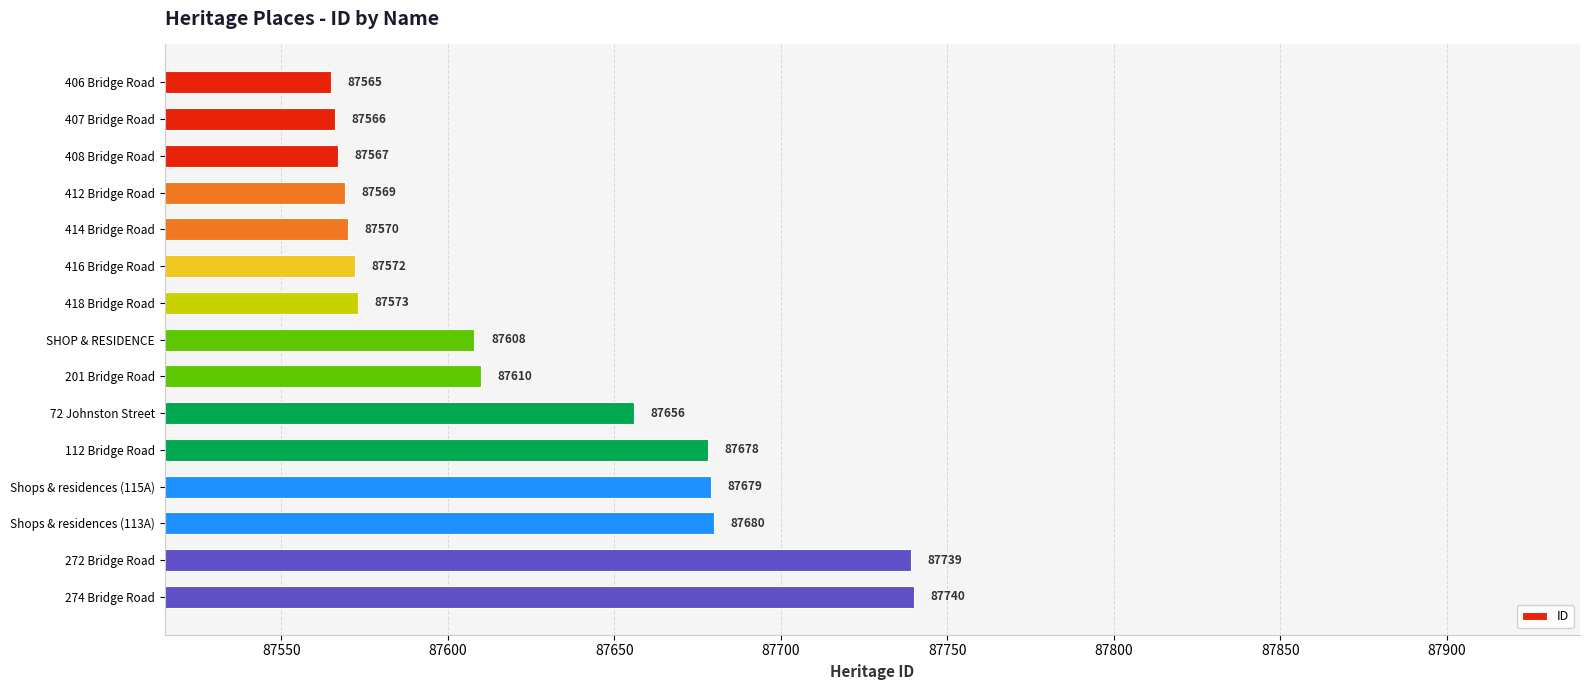

What is the sum of the values at 418 Bridge Road and 416 Bridge Road?

175145